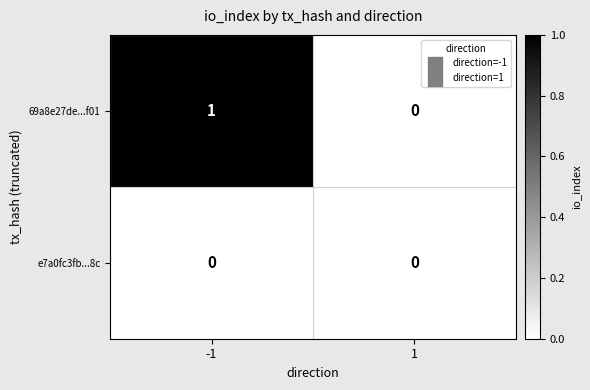

Which series has the largest range (max minus min)?

69a8e27de...f01